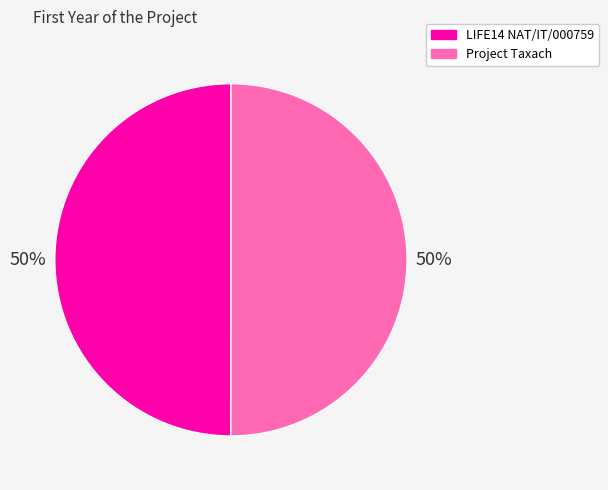

To the nearest percent, what portion does LIFE14 NAT/IT/000759 represent?

50%